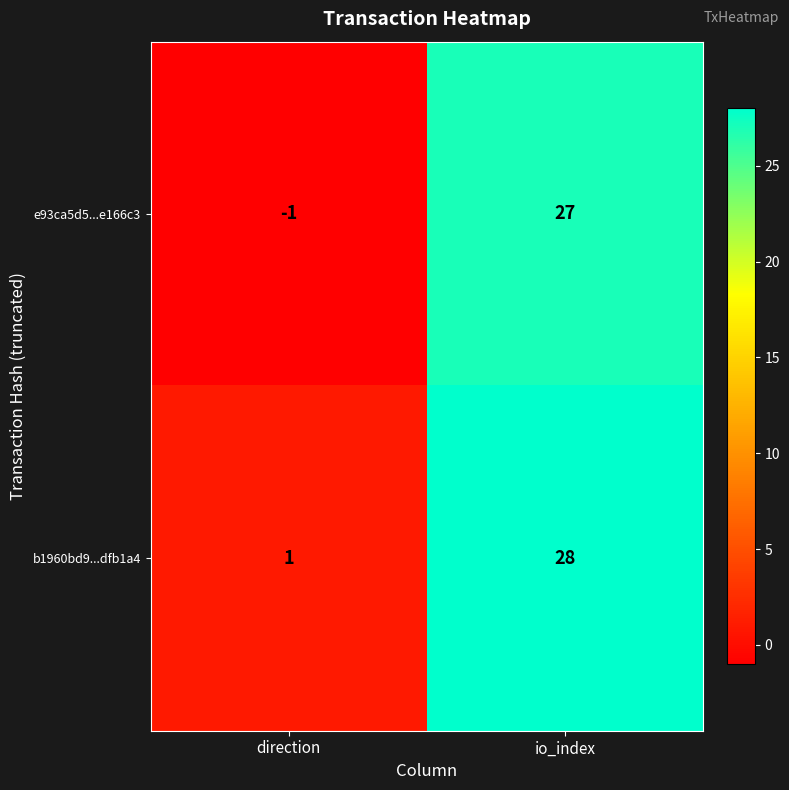

What is the sum of all e93ca5d5...e166c3 values?

26